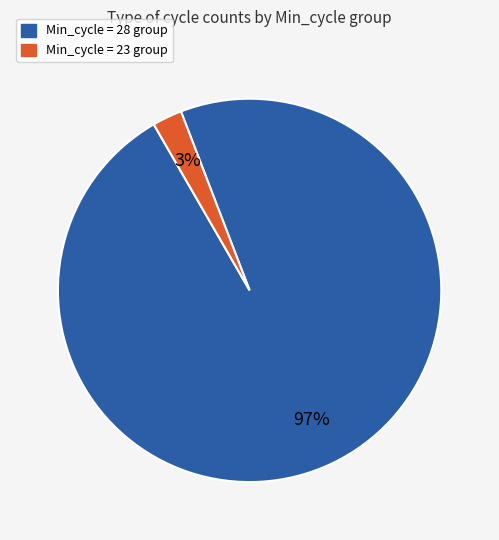

To the nearest percent, what is the average slice percentage?

50%